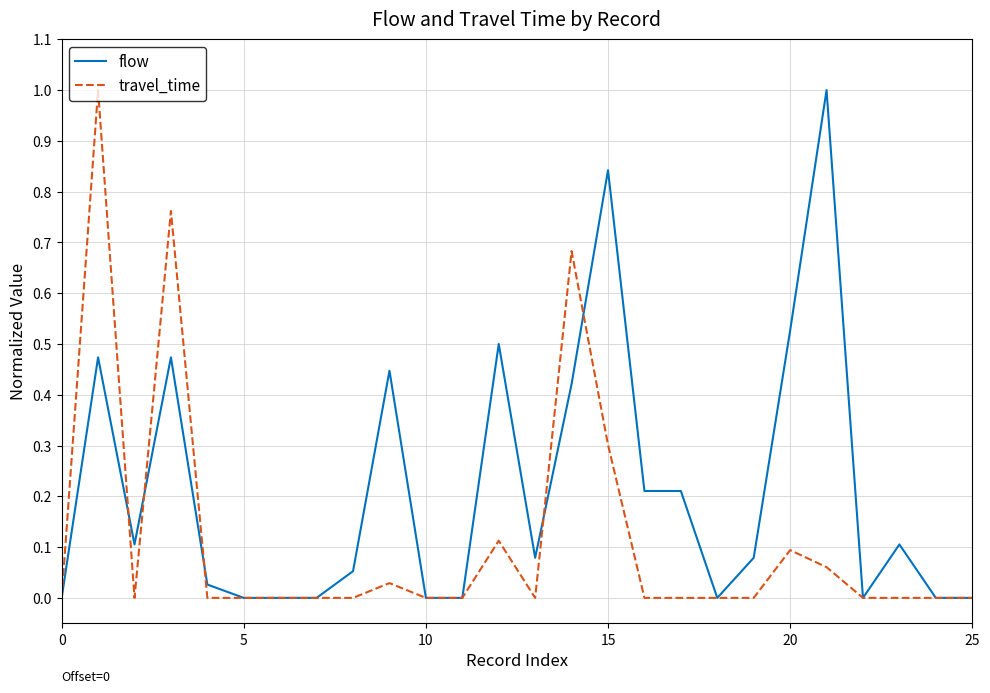

What is the highest value of the flow series?

1.0